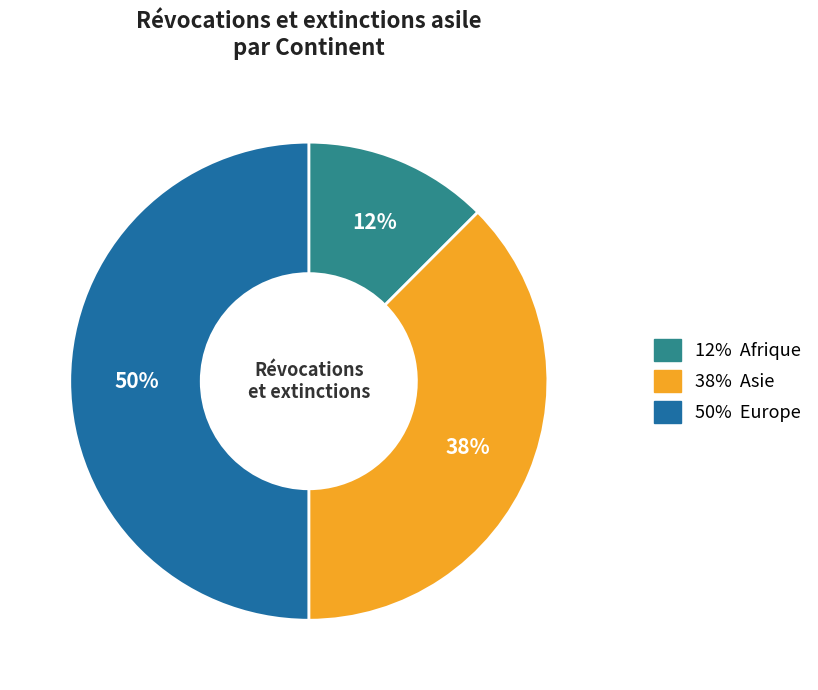

To the nearest percent, what is the average slice percentage?

33%